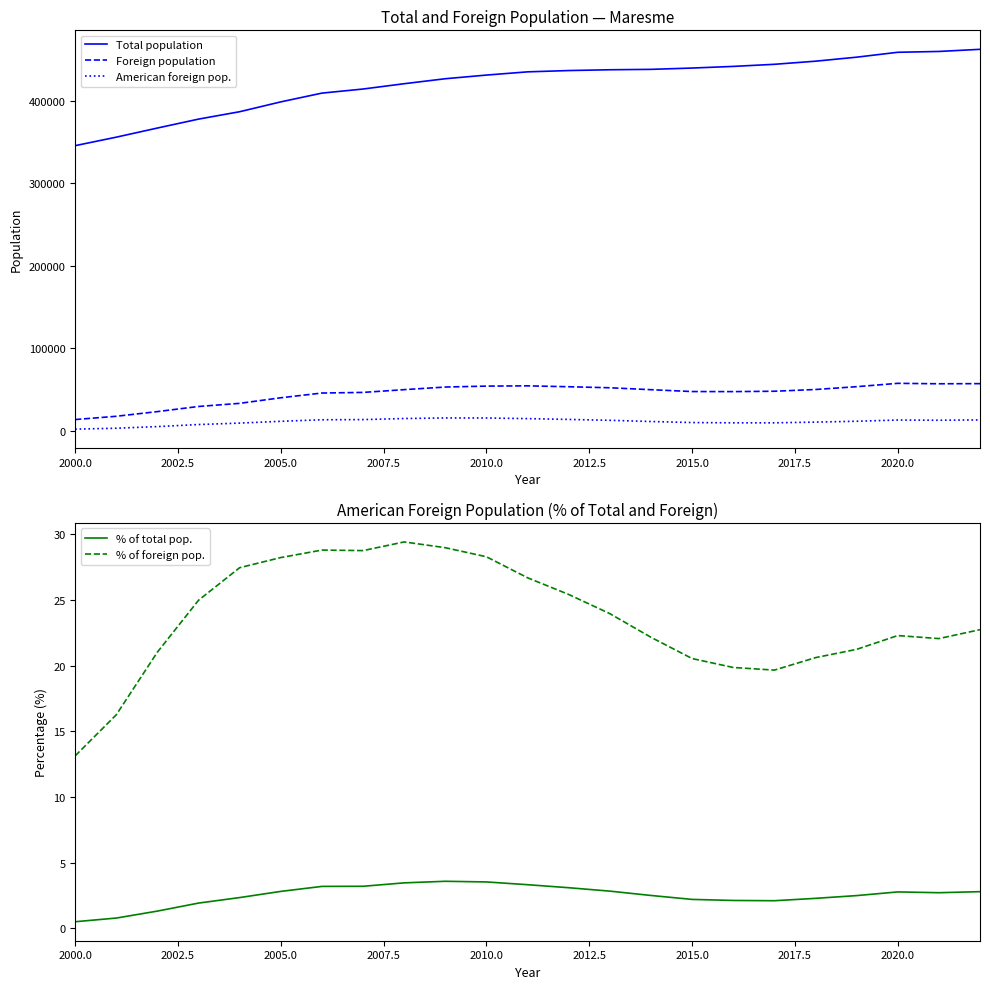

Reading left to right, what are all the values shown in this chart?

Total population: 345423.0	355714.0	366782.0	377608.0	386573.0	398502.0	409125.0	414081.0	420521.0	426565.0	430997.0	434897.0	436487.0	437431.0	437919.0	439512.0	441505.0	444046.0	447824.0	452690.0	458626.0	459625.0	462213.0
Foreign population: 13370.0	17330.0	23007.0	29209.0	33006.0	39767.0	45514.0	46259.0	49614.0	52783.0	53902.0	54224.0	53137.0	51904.0	49554.0	47317.0	47228.0	47682.0	49792.0	53210.0	57269.0	56737.0	56897.0
American foreign pop.: 1757.0	2820.0	4840.0	7300.0	9068.0	11230.0	13111.0	13309.0	14600.0	15303.0	15256.0	14479.0	13513.0	12442.0	10987.0	9723.0	9385.0	9378.0	10265.0	11305.0	12769.0	12521.0	12945.0
% of total pop.: 0.5	0.8	1.3	1.9	2.4	2.8	3.2	3.2	3.5	3.6	3.5	3.3	3.1	2.8	2.5	2.2	2.1	2.1	2.3	2.5	2.8	2.7	2.8
% of foreign pop.: 13.1	16.3	21.0	25.0	27.5	28.2	28.8	28.8	29.4	29.0	28.3	26.7	25.4	24.0	22.2	20.6	19.9	19.7	20.6	21.2	22.3	22.1	22.8